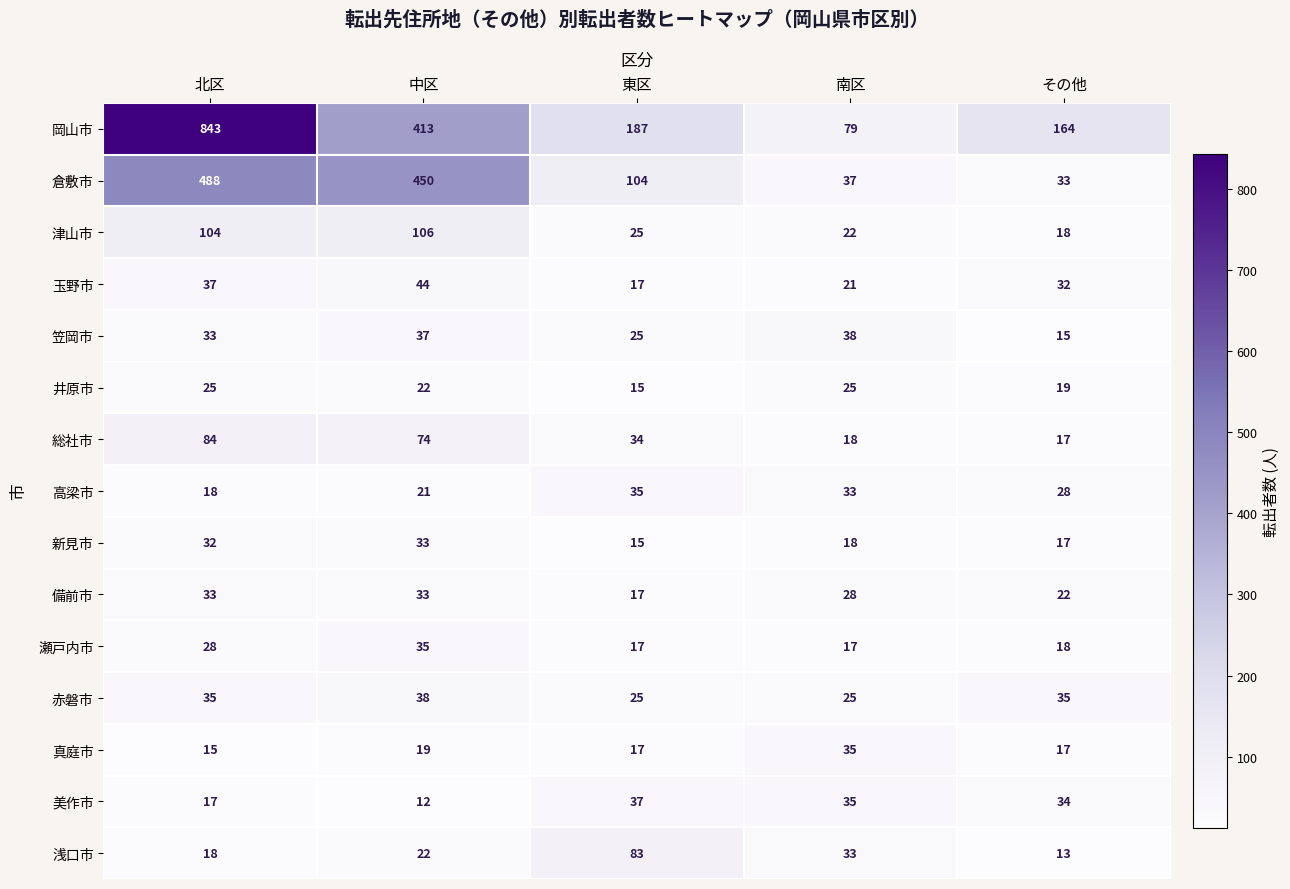

What is the lowest value of the 岡山市 series?

79